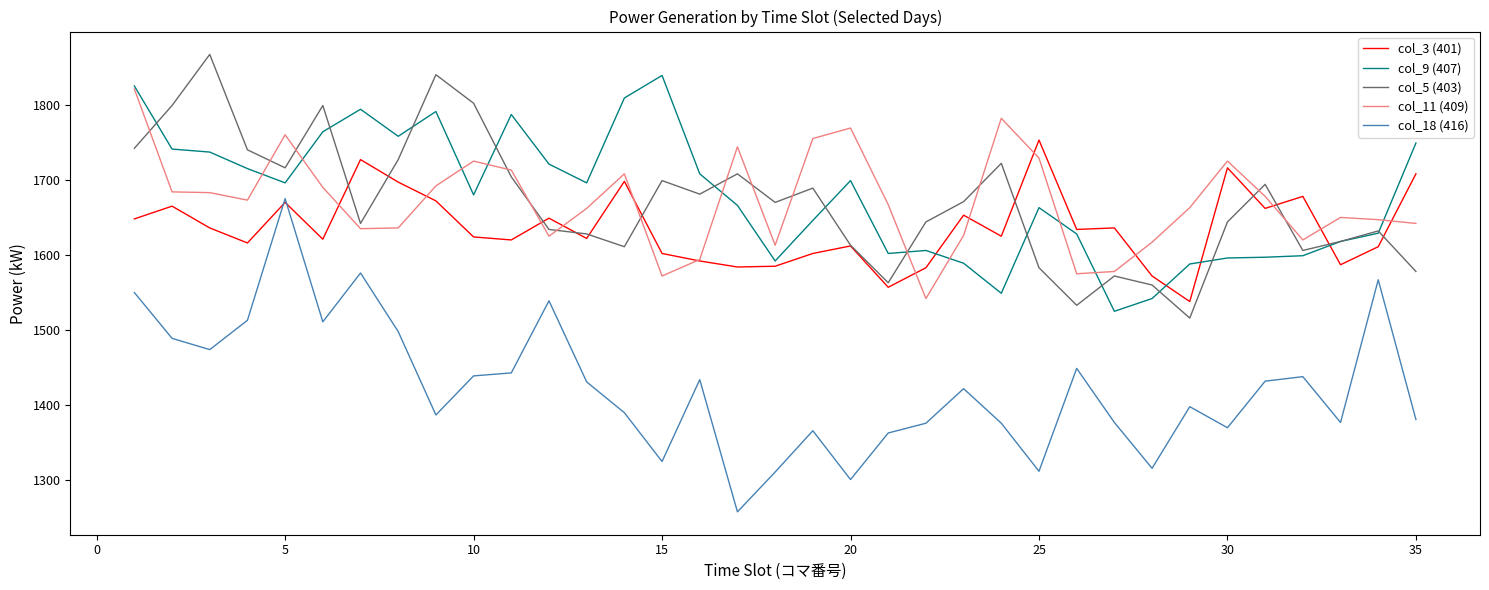

Which series has the largest range (max minus min)?

col_18 (416)